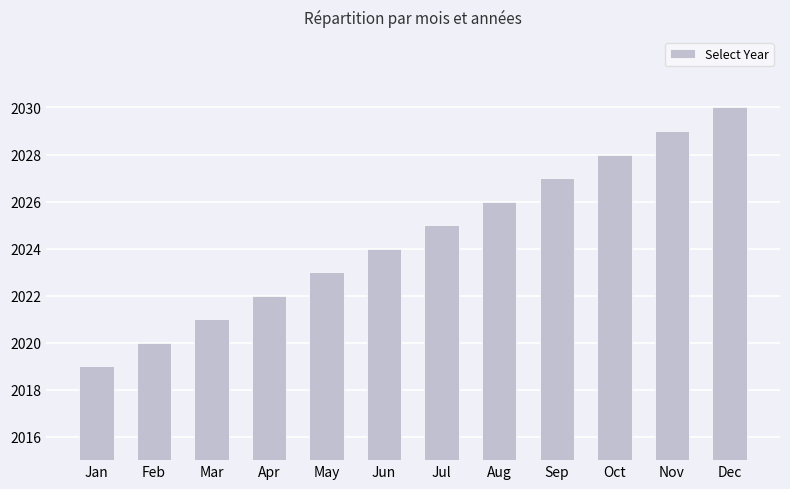

Does the chart contain any negative values?

No